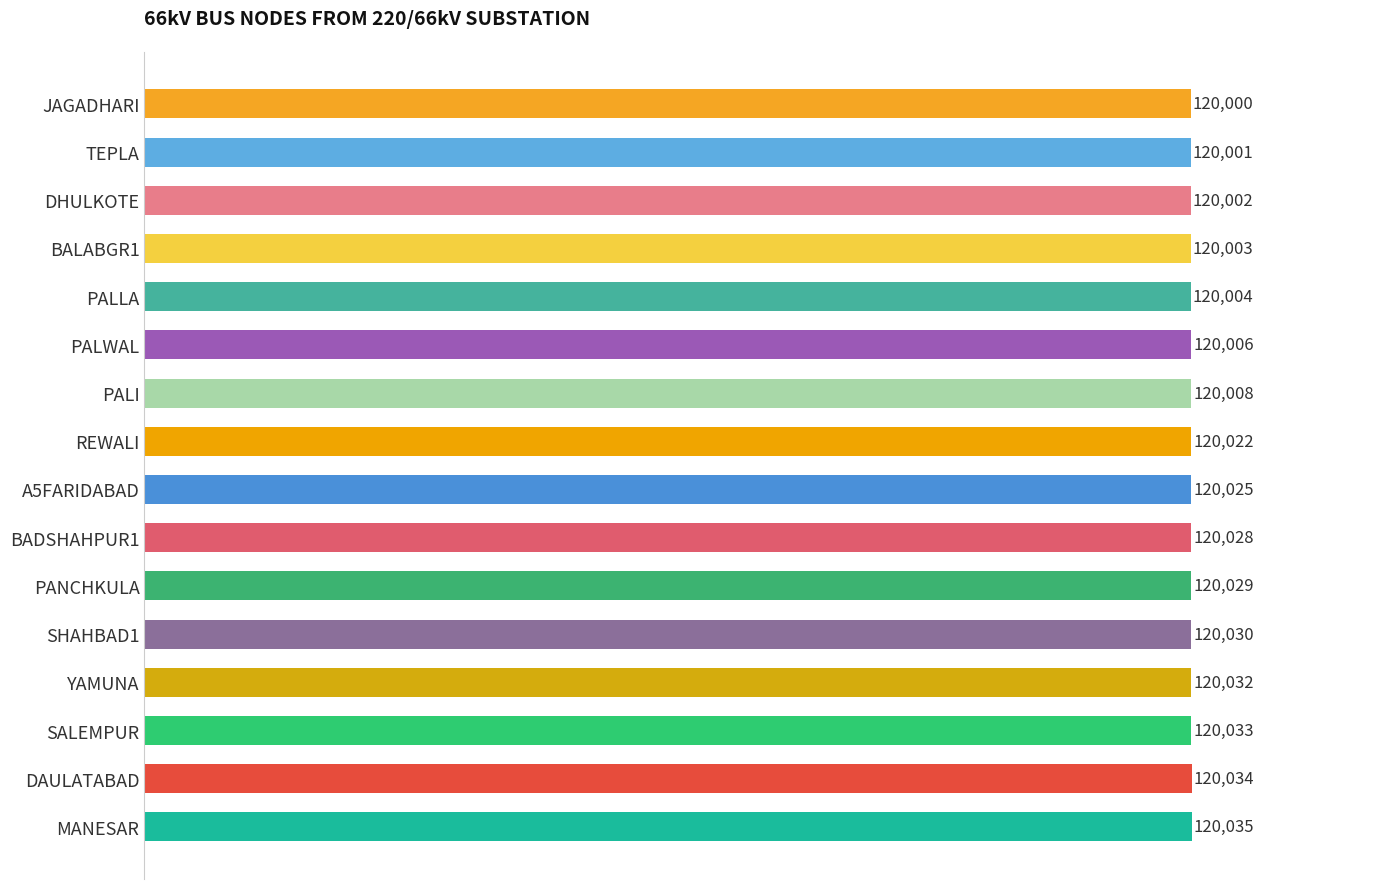

What is the change in value from SHAHBAD1 to BALABGR1?

-27